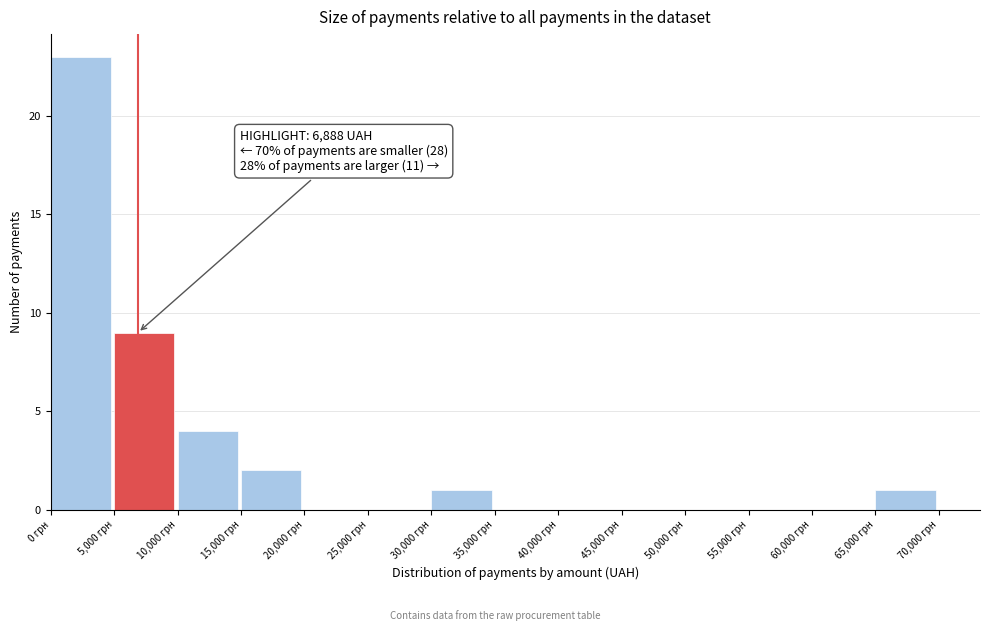

Which range on the x-axis has the tallest bar?

0 to 5000